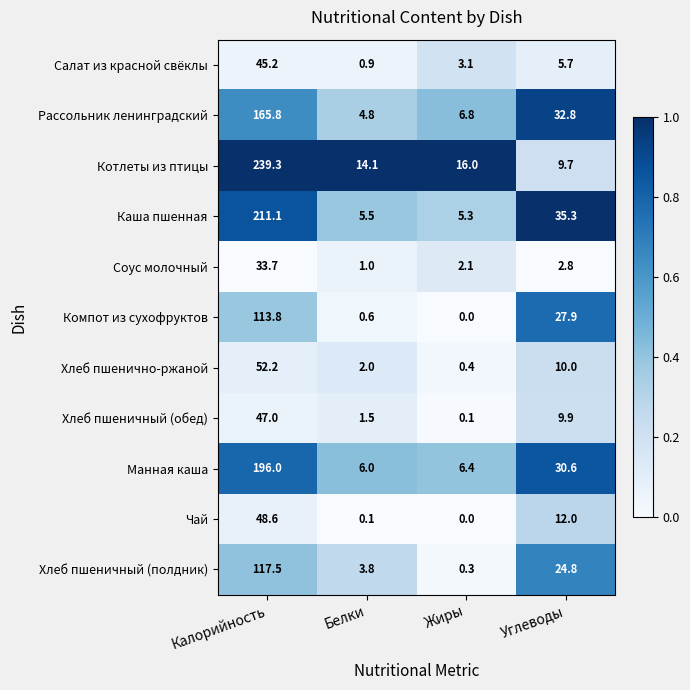

The value of Соус молочный at Белки is 1.0. True or false?

True